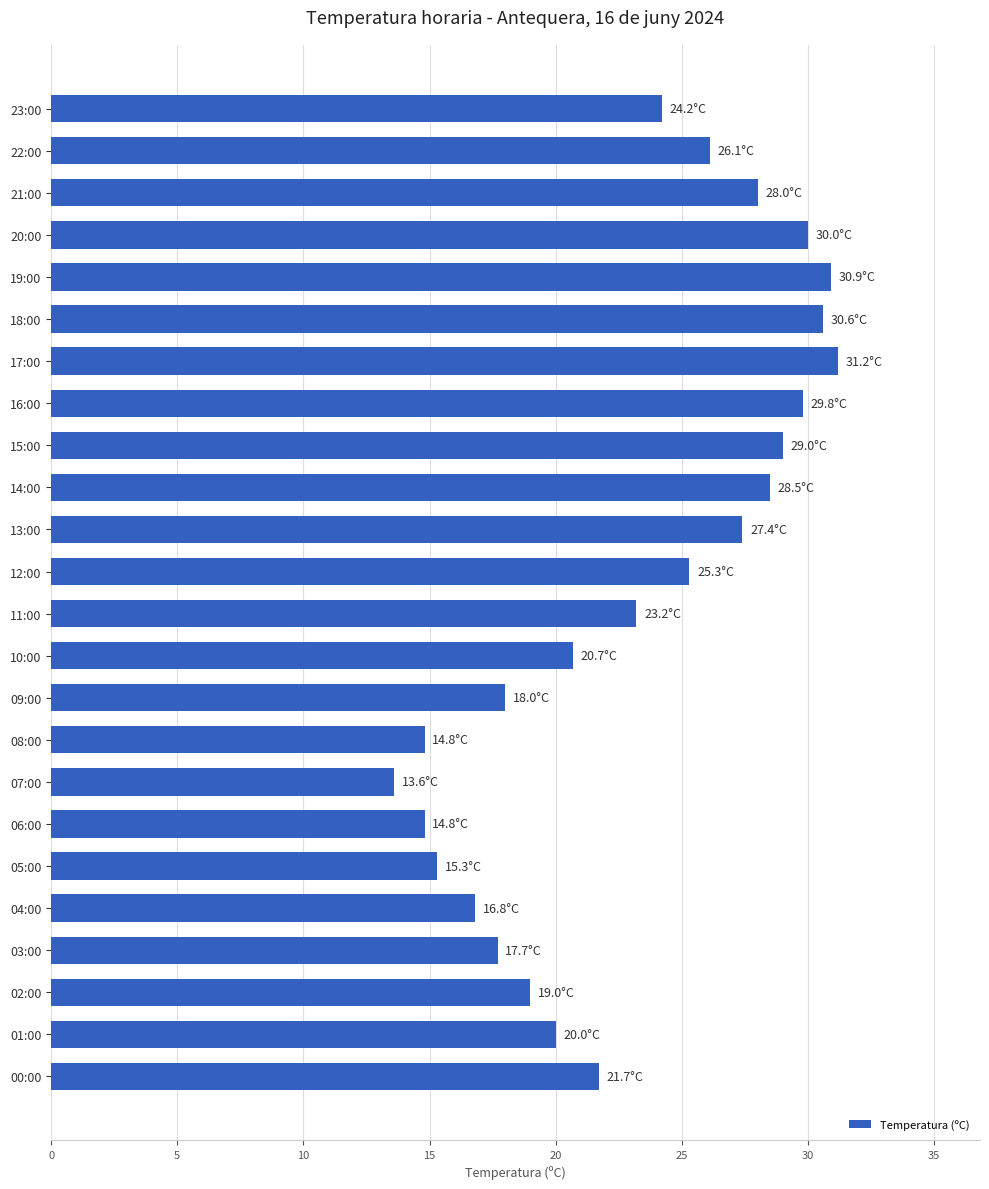

What is the difference between the maximum and second lowest values?

16.4